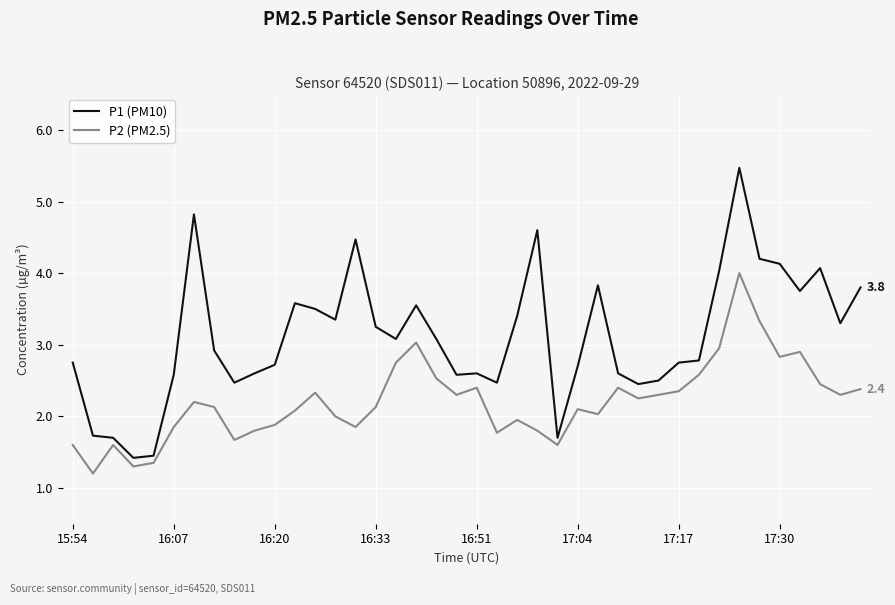

True or false: P2 (PM2.5) and P1 (PM10) cross at least once.

False